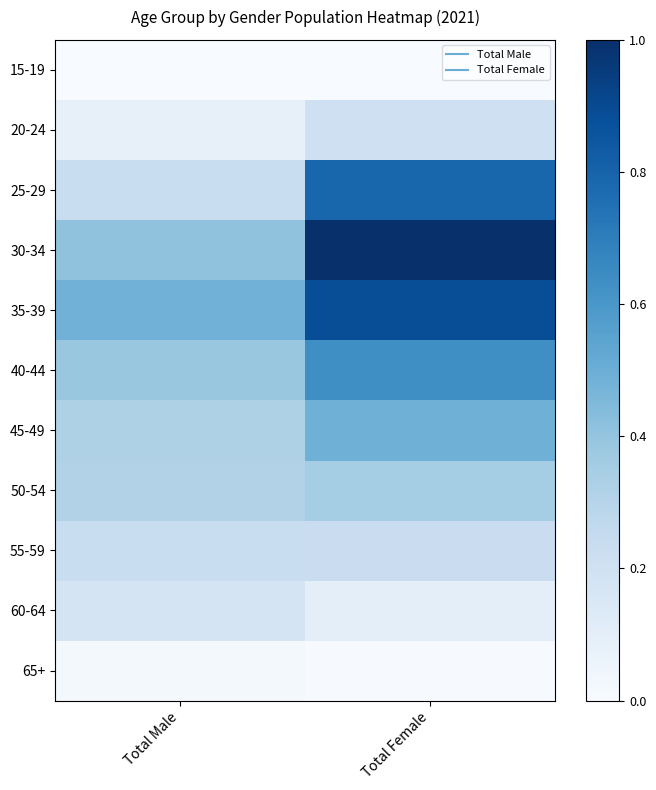

At how many categories does at least one series exceed 0?

2